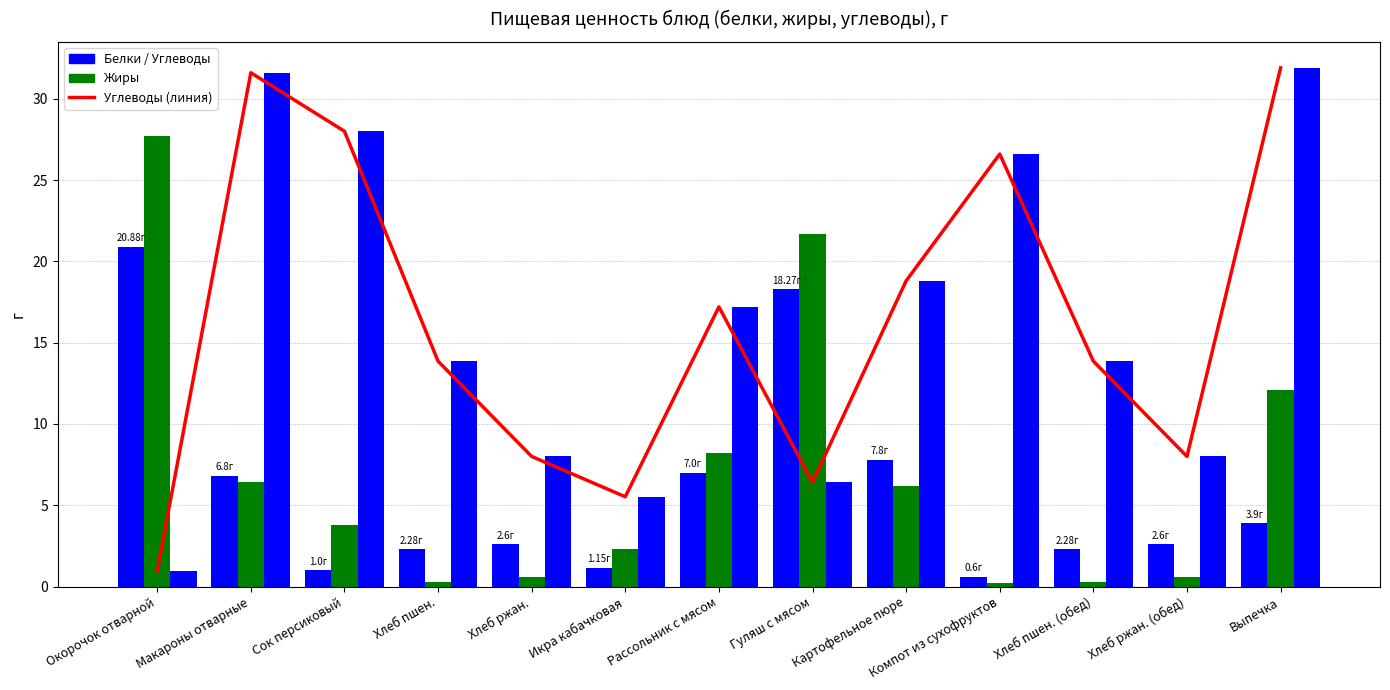

Does the chart contain any negative values?

No